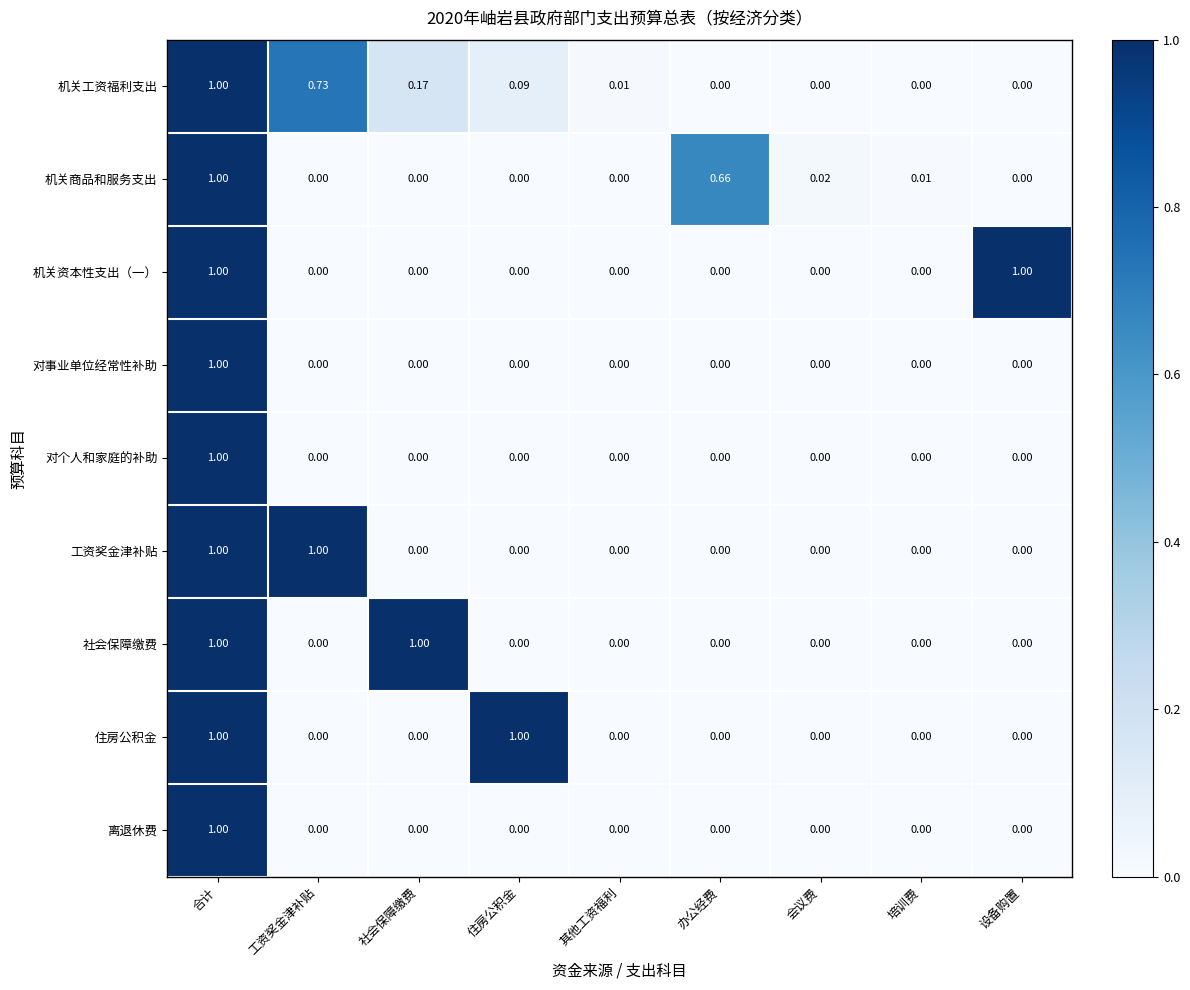

At which label does 对事业单位经常性补助 reach its peak?

合计